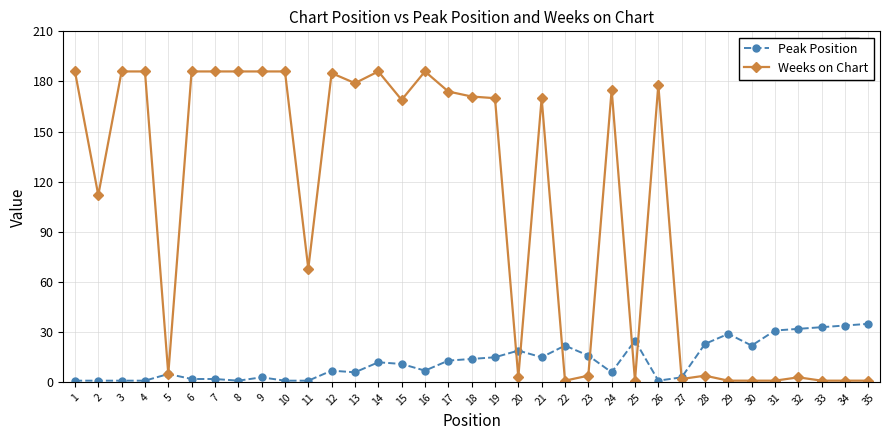

The value of Peak Position at 21 is 26. True or false?

False